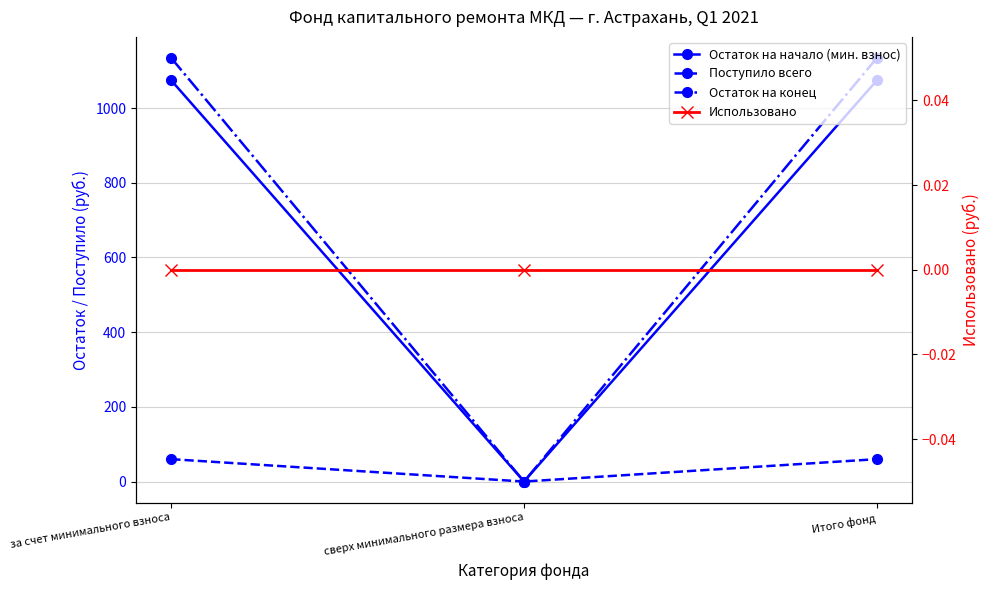

At which category is the sum across all series the highest?

за счет минимального взноса